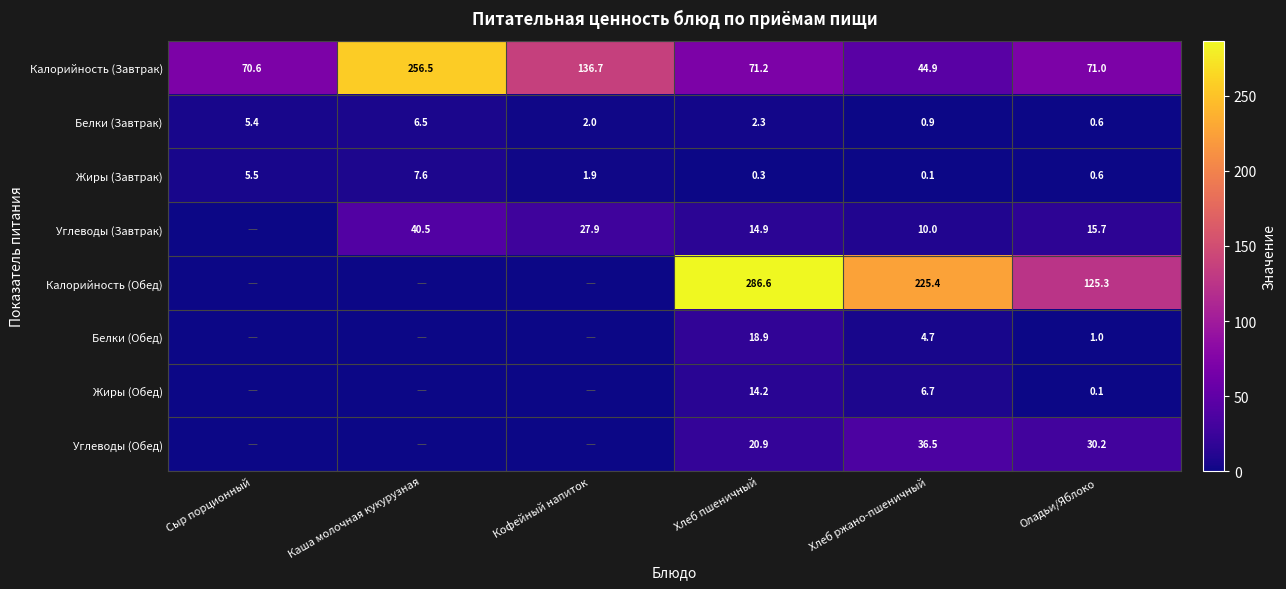

At Хлеб пшеничный, list the series in order from smallest to largest.

Жиры (Завтрак), Белки (Завтрак), Жиры (Обед), Углеводы (Завтрак), Белки (Обед), Углеводы (Обед), Калорийность (Завтрак), Калорийность (Обед)